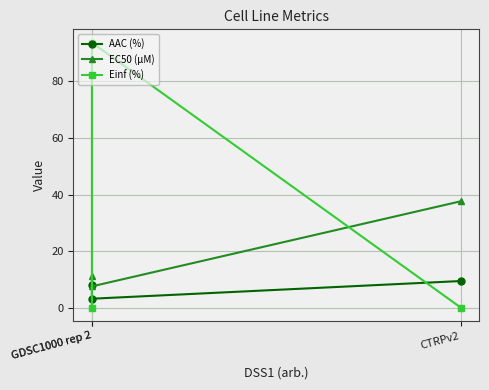

Which category has the highest value across all series?

GDSC1000 rep 2